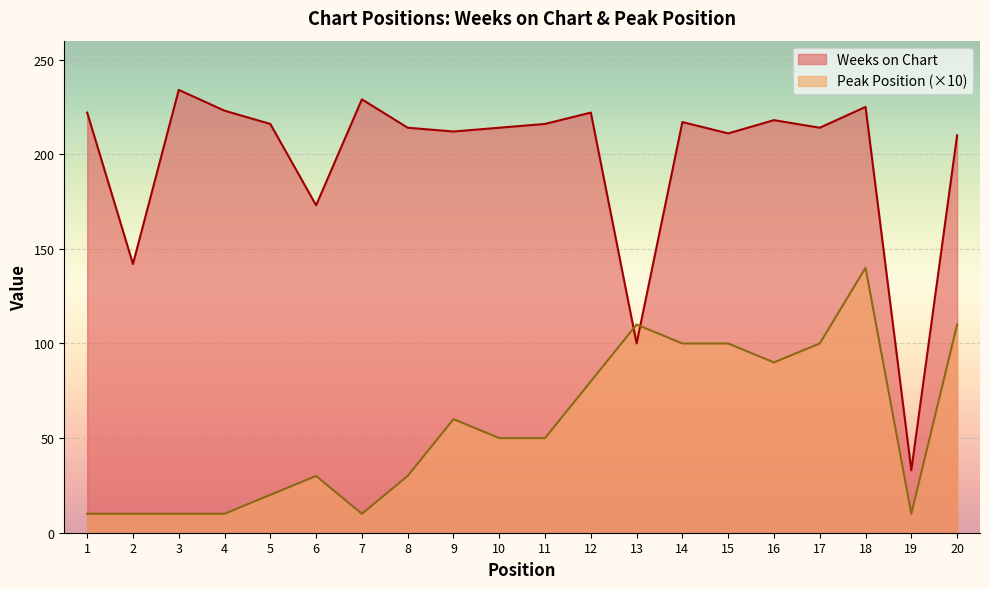

Which series has the largest total across all categories?

Weeks on Chart